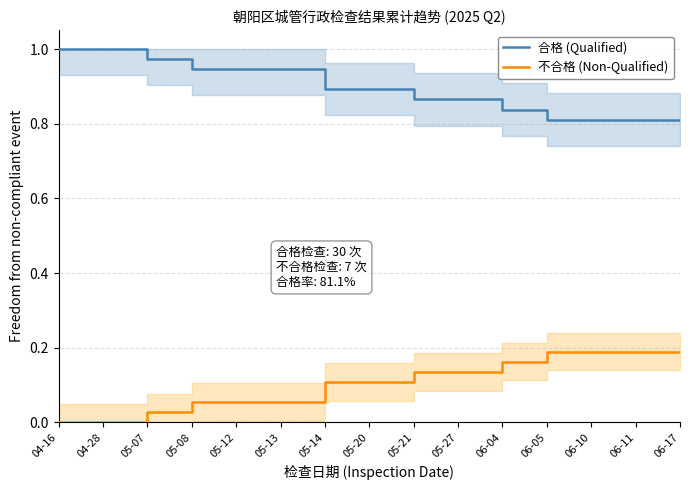

What is the average value of the 合格 (Qualified) series?

0.9